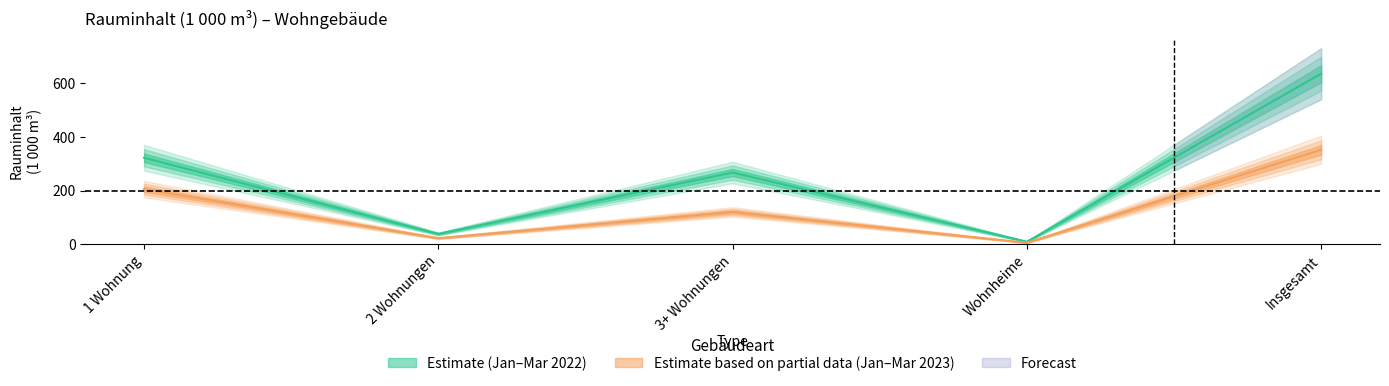

What is the difference between the second highest and second lowest values in the Rauminhalt_2023 series?

183